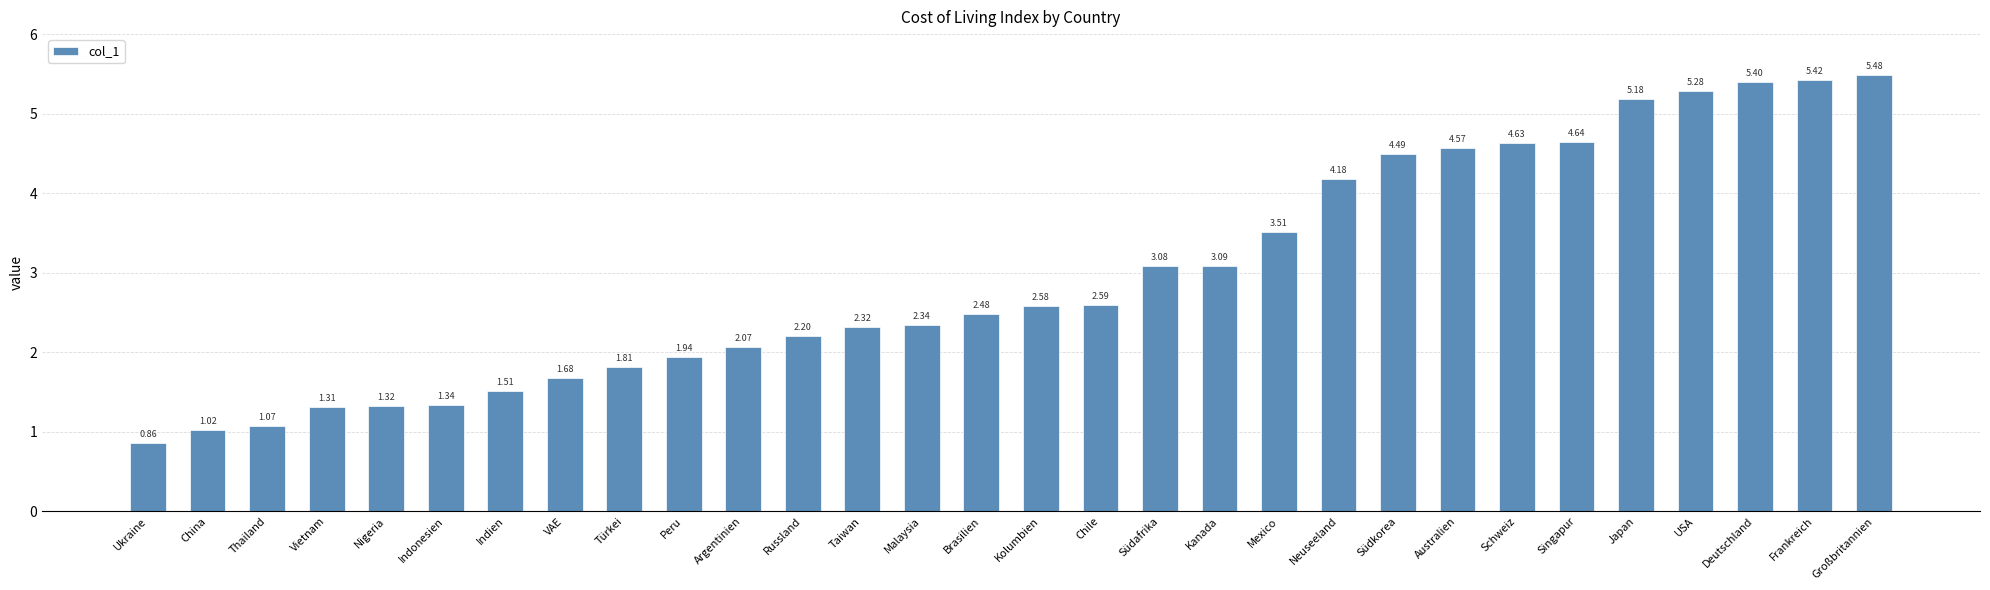

What is the average value?

3.0